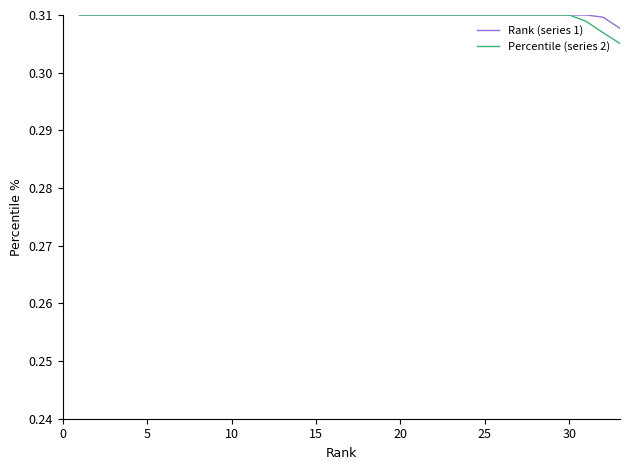

Which series has the largest range (max minus min)?

Percentile (series 2)